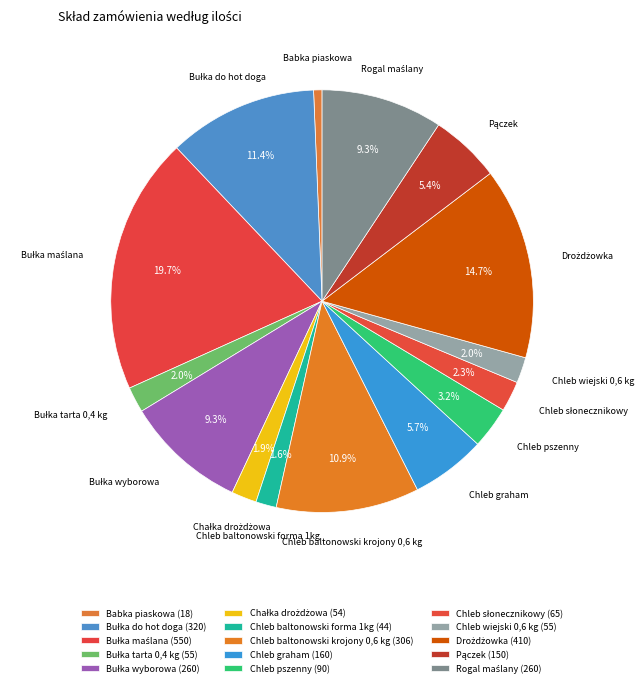

Count the number of slices in the pie.

15